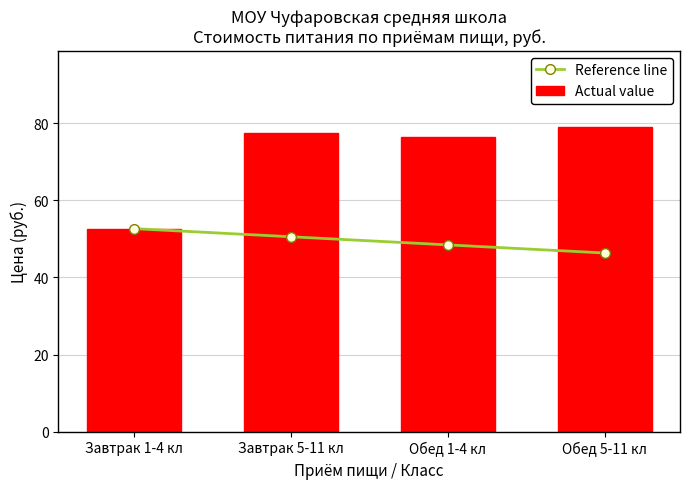

List the series in order of their peak value, highest first.

Actual value, Reference line